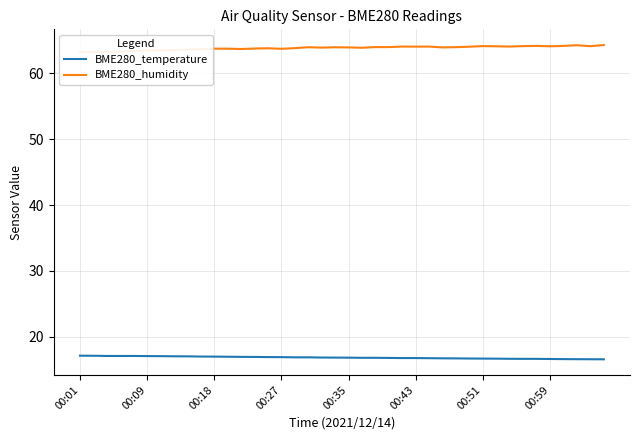

Does the chart have visible grid lines?

Yes